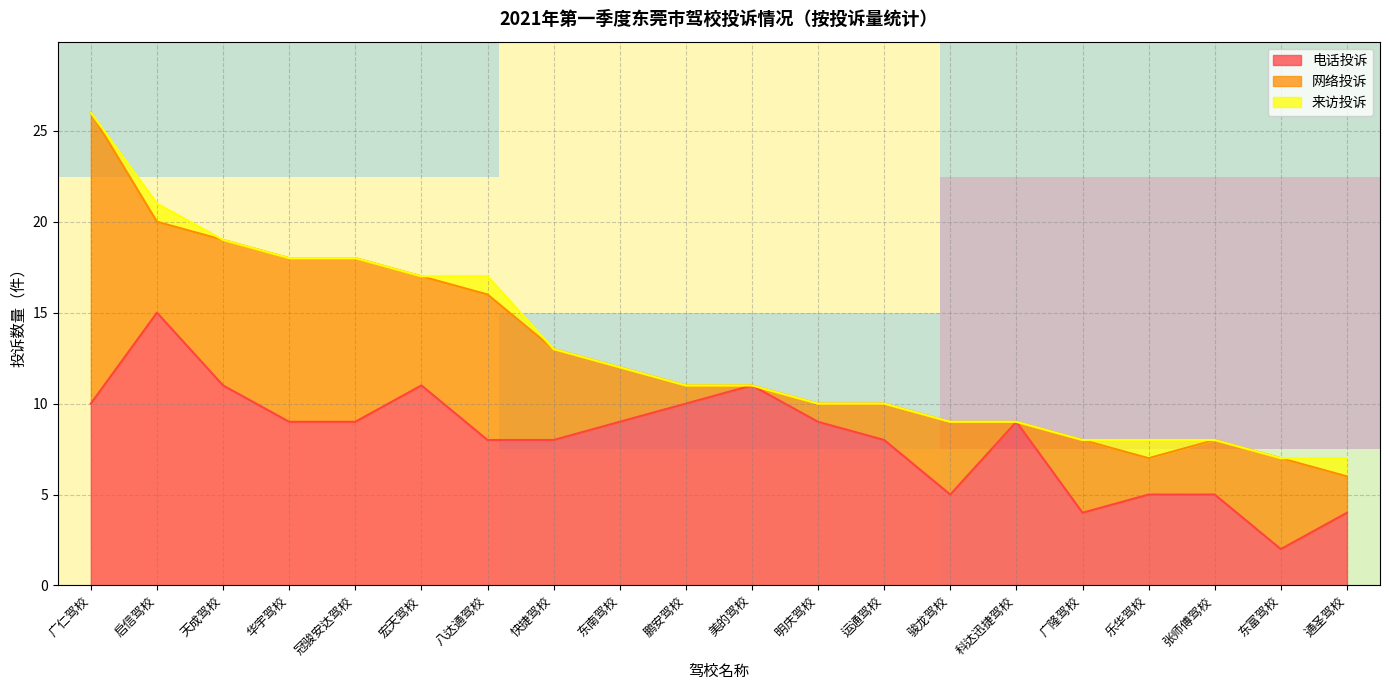

The value of 电话投诉 at 科达迅捷驾校 is 9. True or false?

True